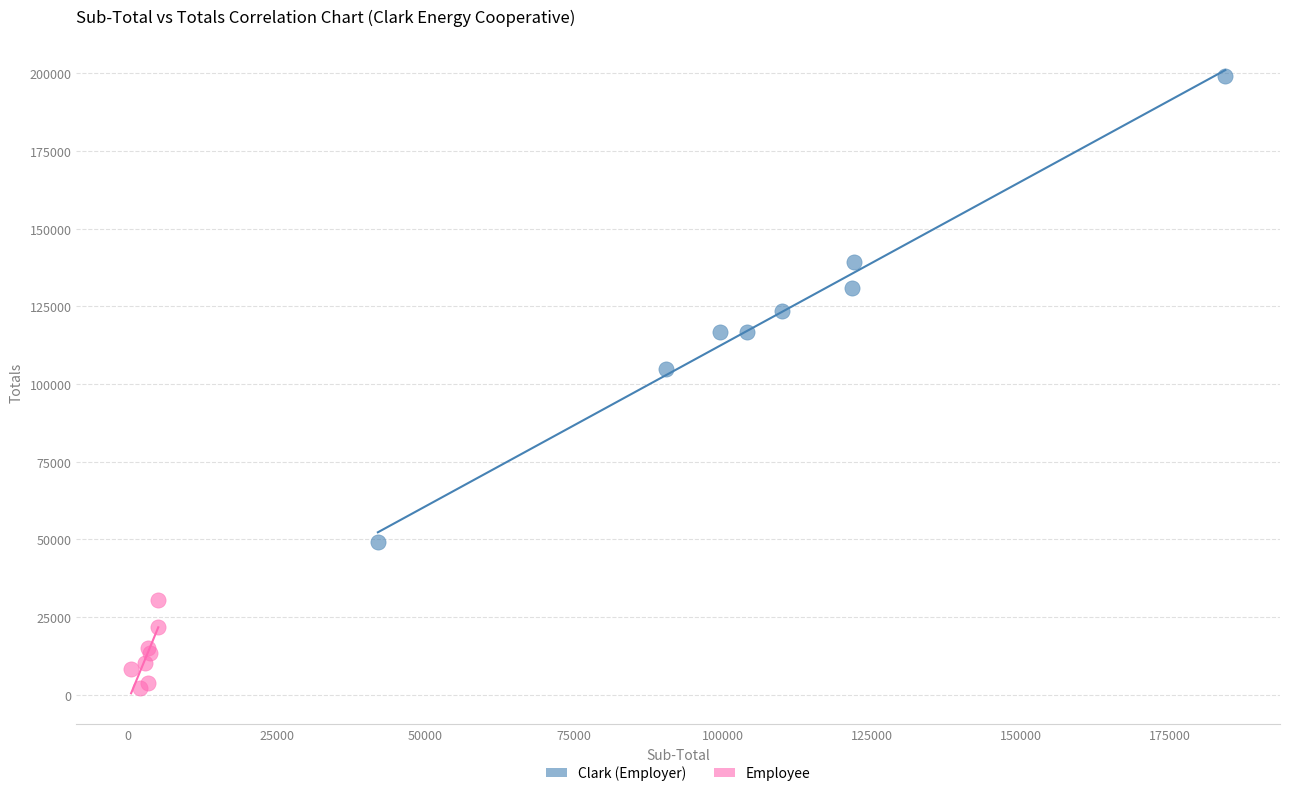

Which series contains the highest Y value?

Clark (Employer)